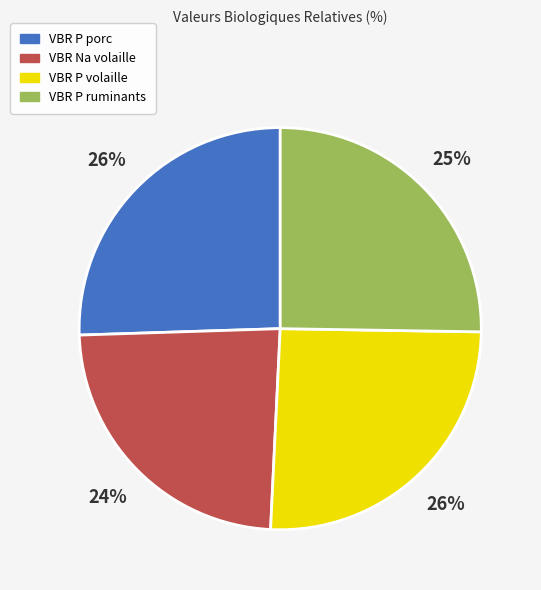

To the nearest percent, what is the average slice percentage?

25%